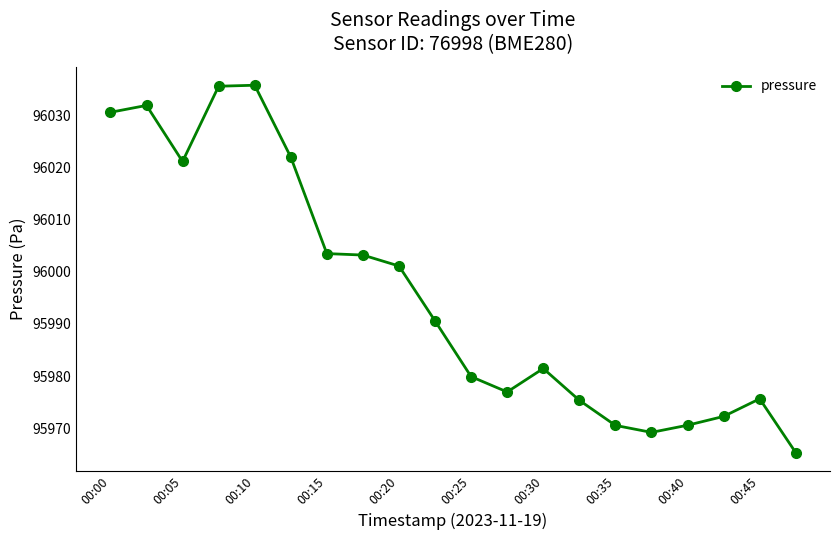

Does the chart have visible grid lines?

No